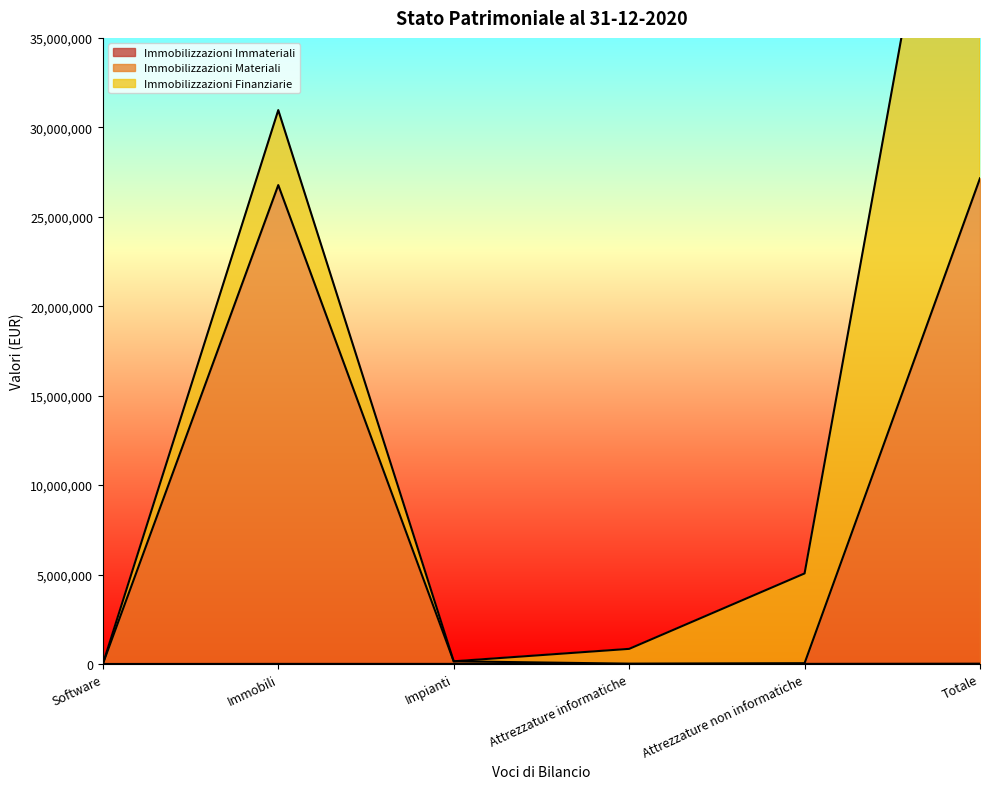

How many values in the Immobilizzazioni Materiali series are below 150426?

3